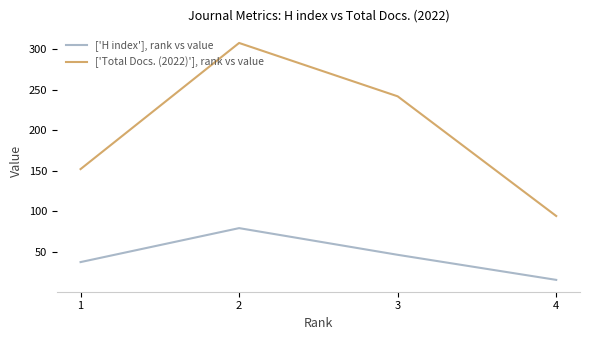

Which series has the largest range (max minus min)?

['Total Docs. (2022)'], rank vs value